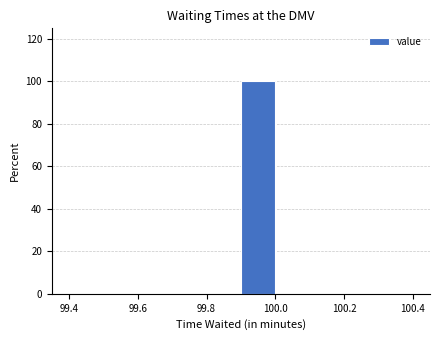

How tall is the bar that spans 99.9 to 100.0 on the x-axis? The values are not printed on the chart, so give them approximately, as read against the axis.

100